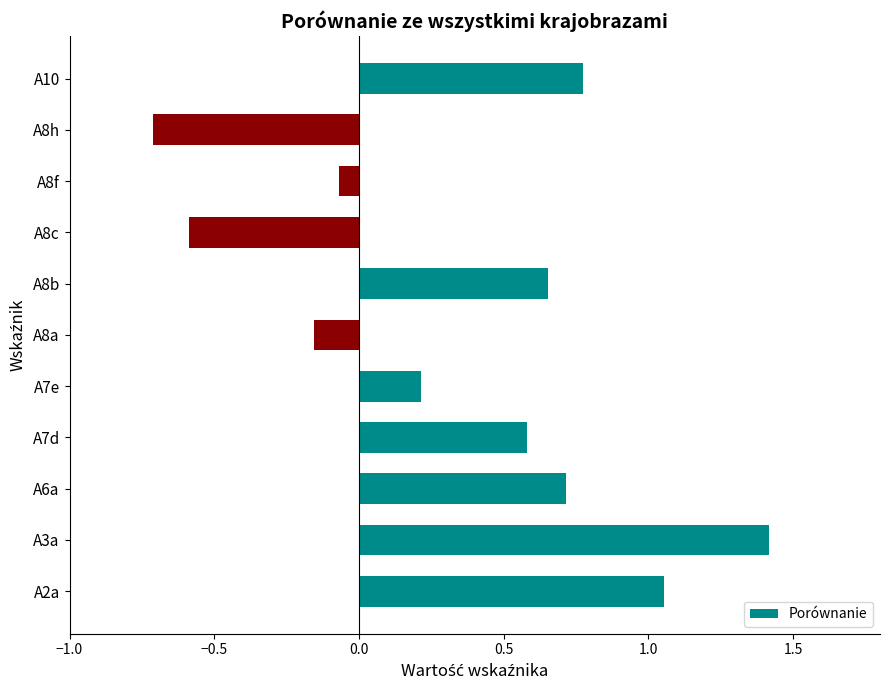

What is the average value?

0.4